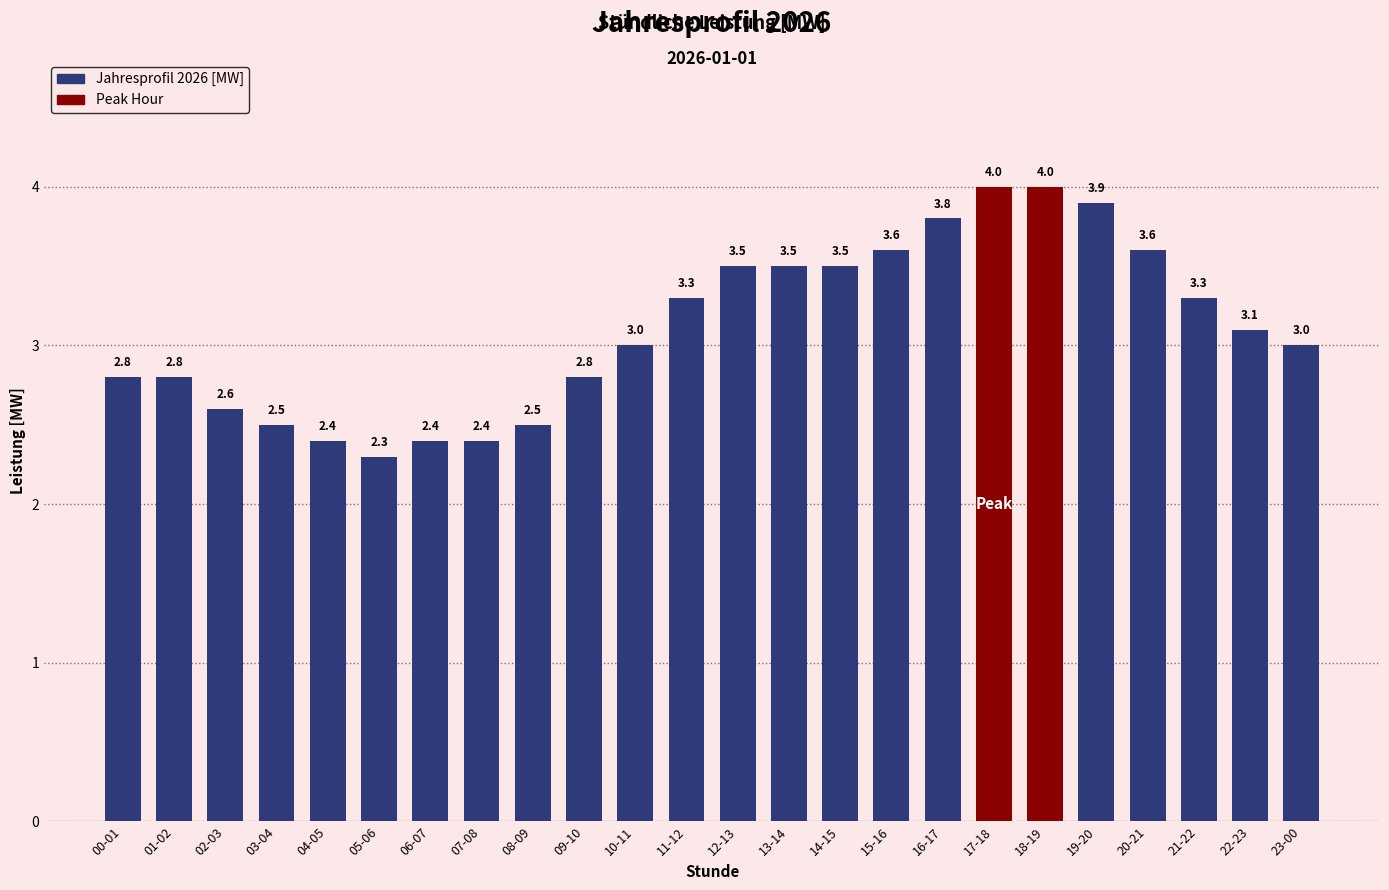

What is the label of the 23rd bar from the left?

22-23